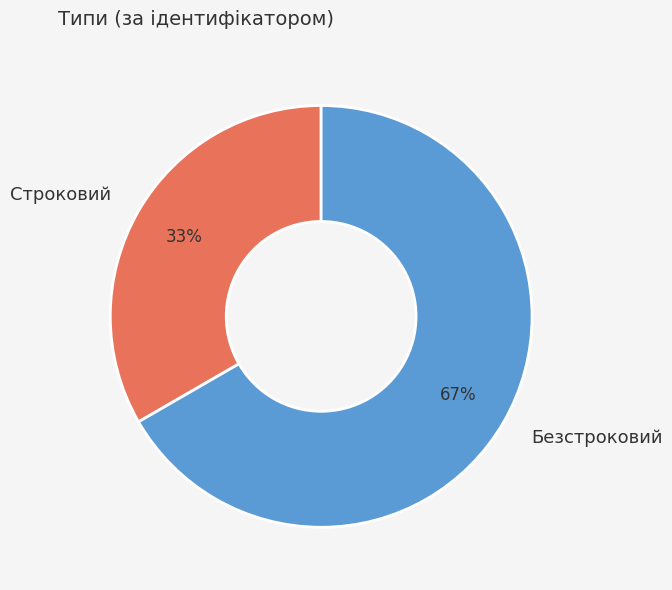

To the nearest percent, what portion does Строковий represent?

33%